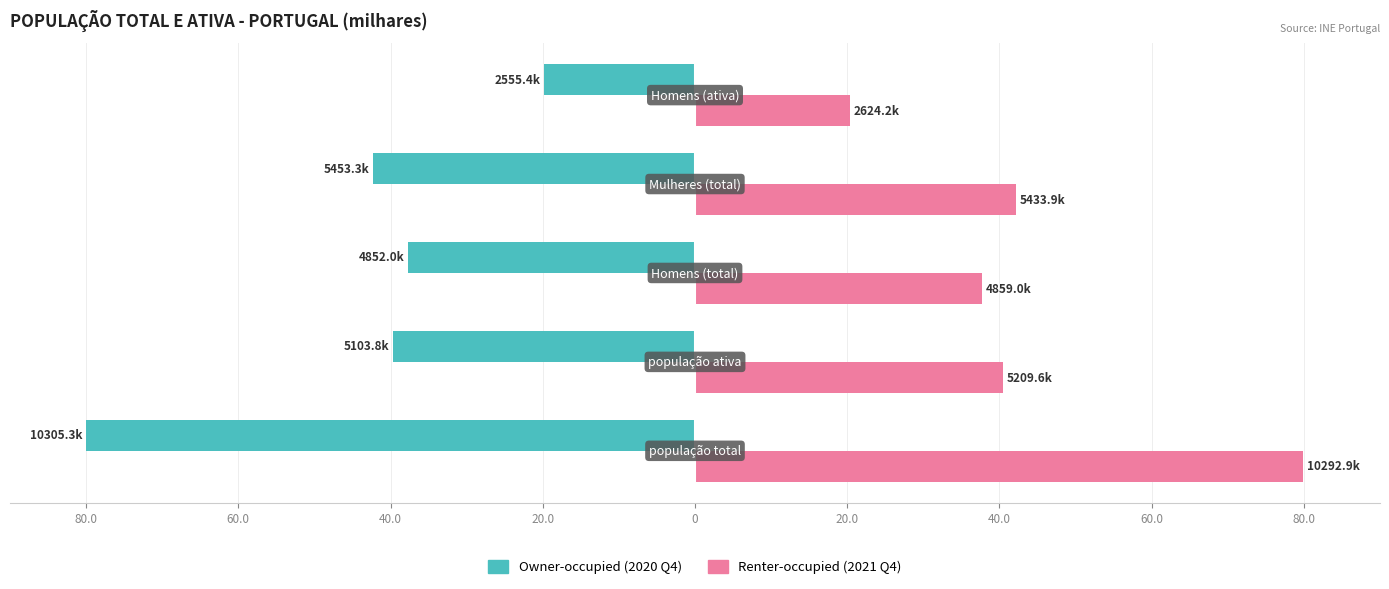

Count the number of data series in this chart.

2